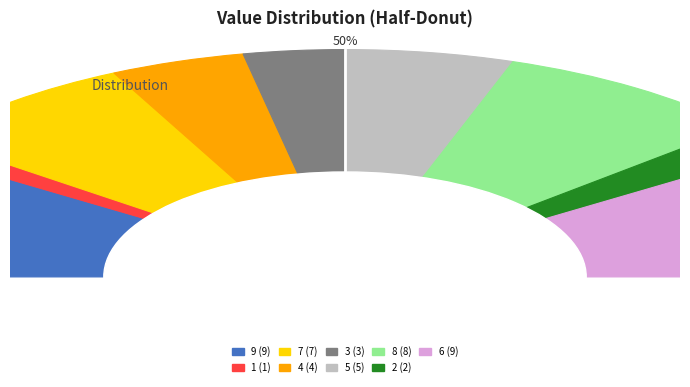

Combined, what portion of the pie is 4 and 8?

25.0%